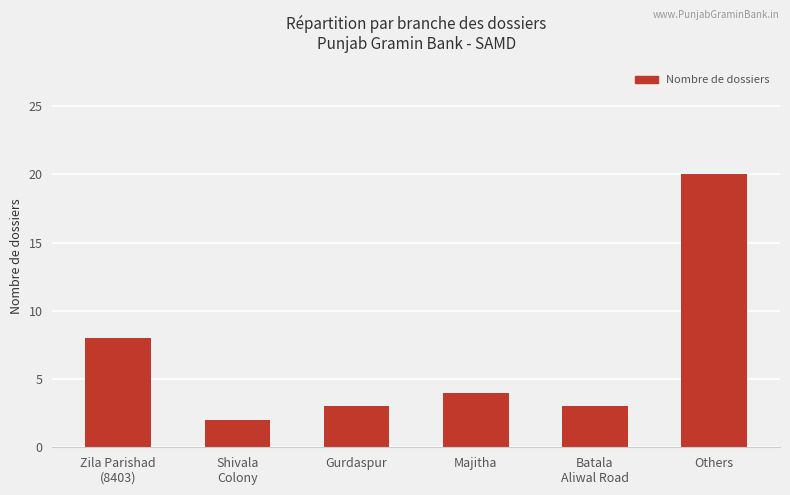

What is the label of the 4th bar from the left?

Majitha